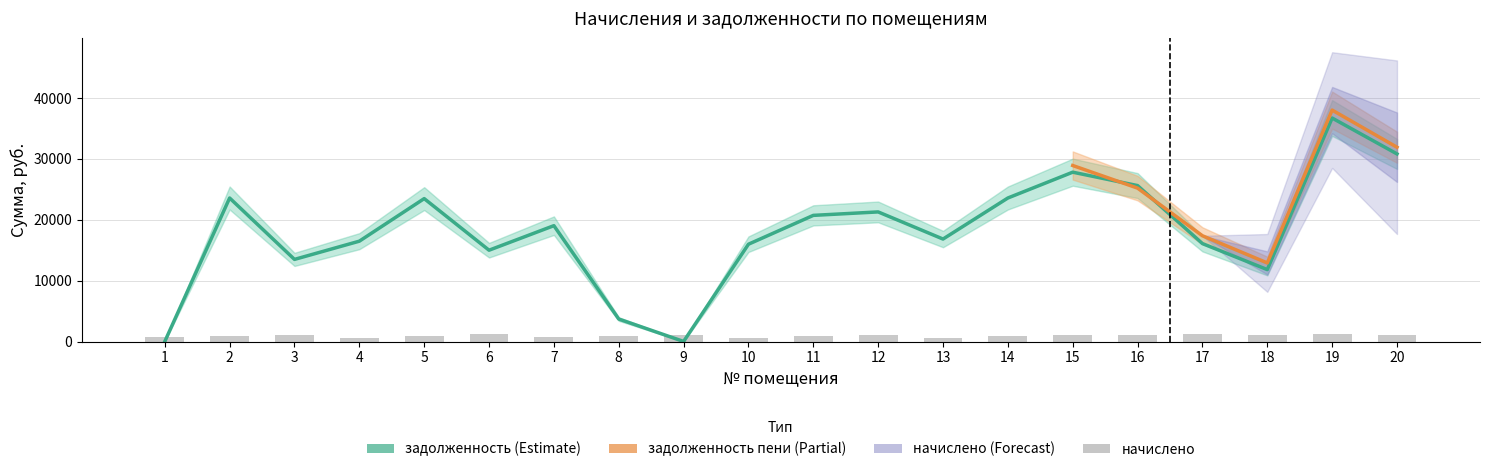

Between 4 and 16, which is larger?

16